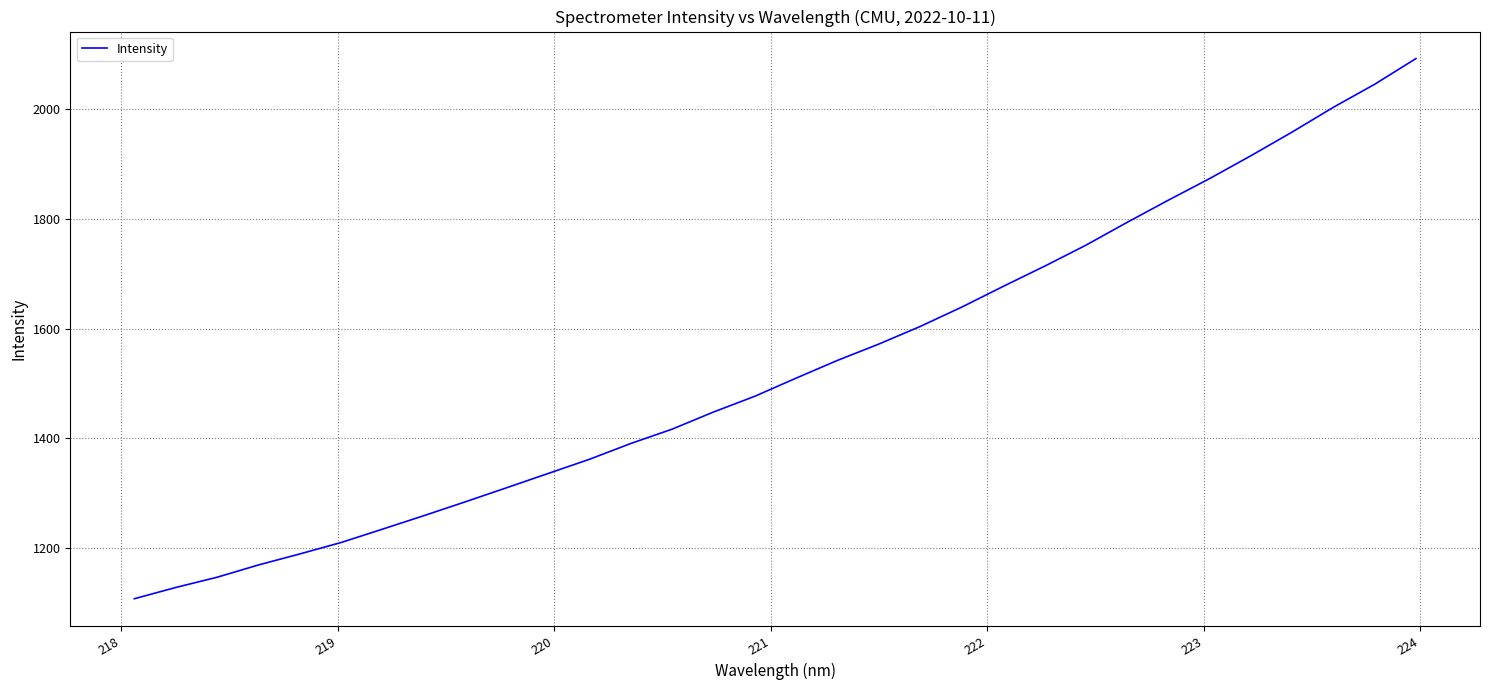

What is the smallest value displayed?

1108.4